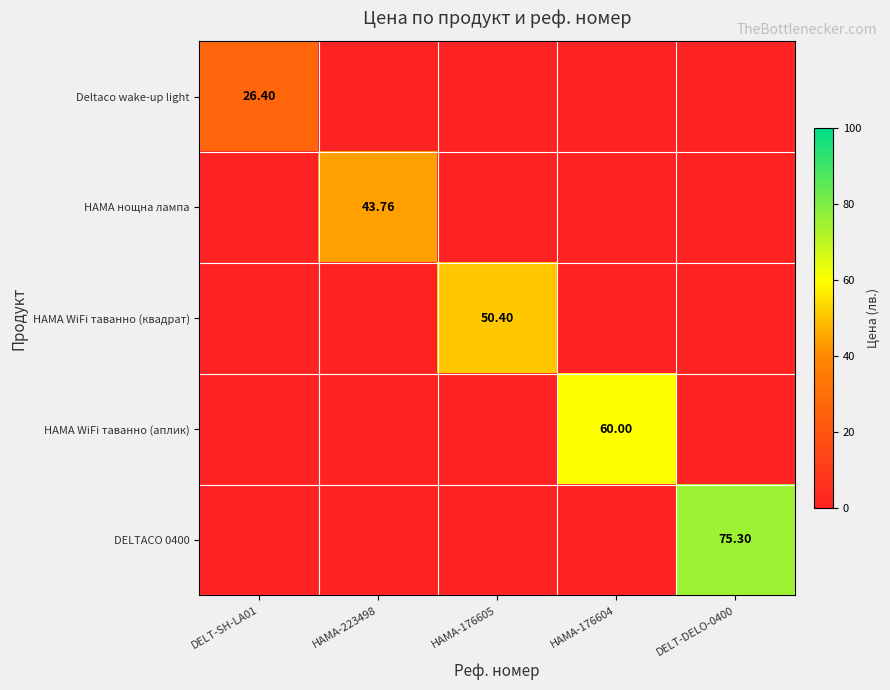

What is the difference between the HAMA WiFi таванно (аплик) values at HAMA-176604 and DELT-DELO-0400?

60.0